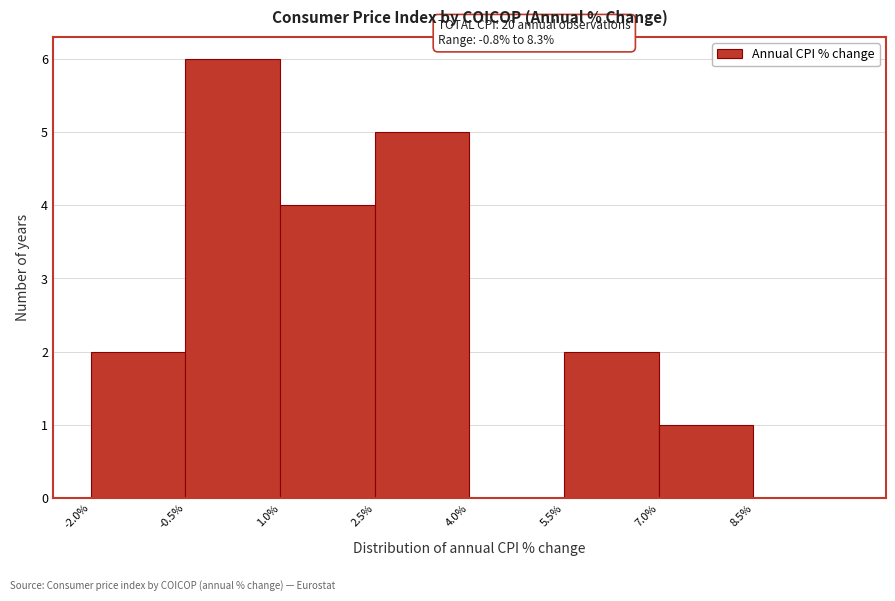

Over which range of the x-axis is the bar tallest?

-0.5 to 1.0